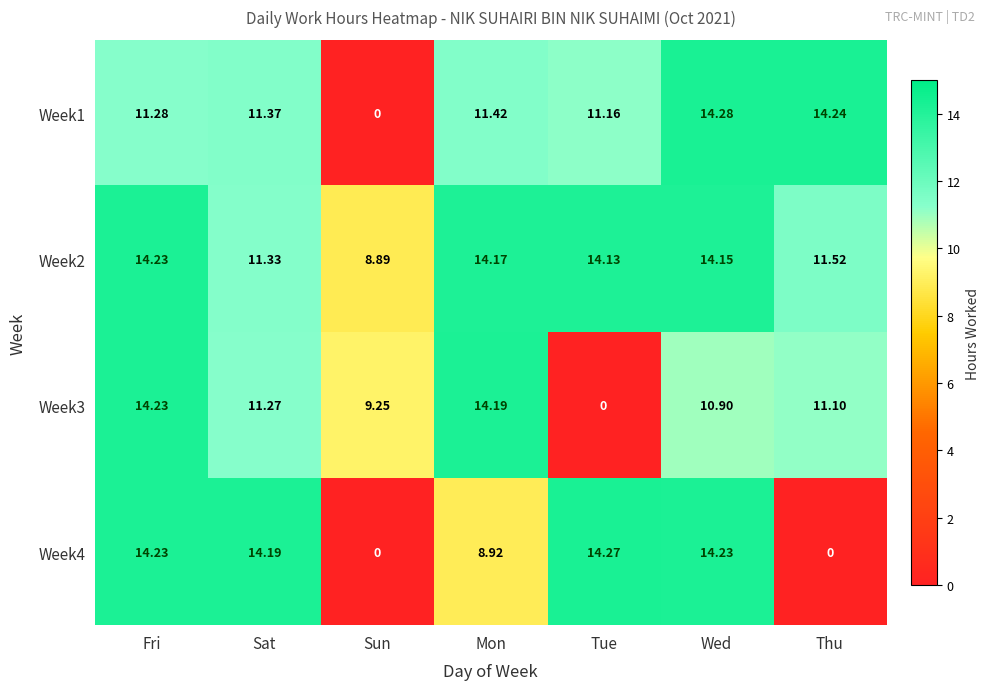

Count the number of categories in the chart.

7